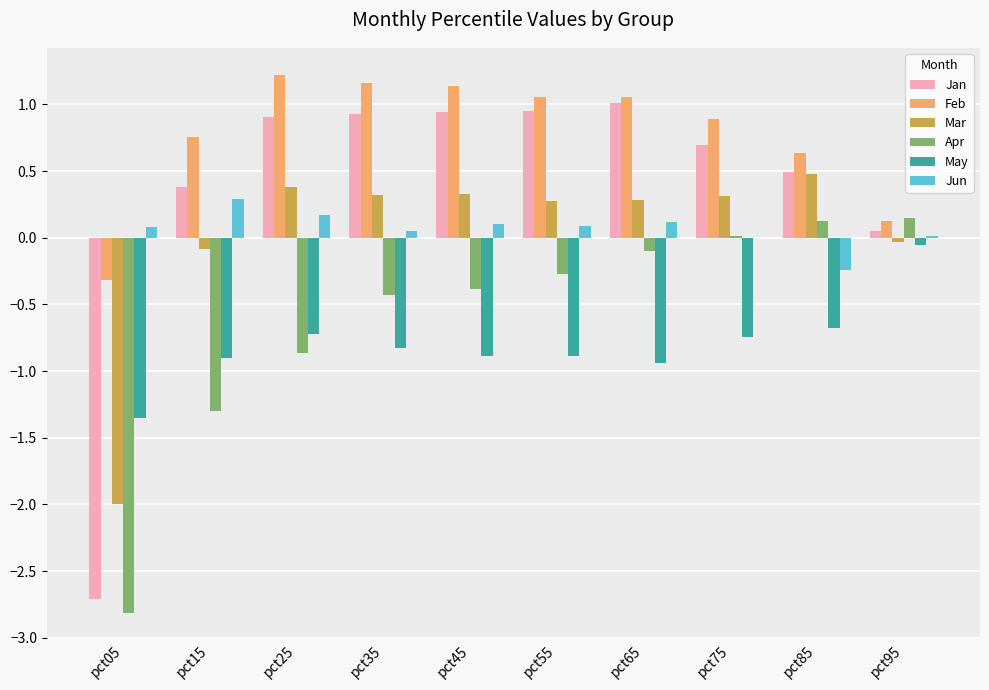

What is the sum of all Apr values?

-5.9